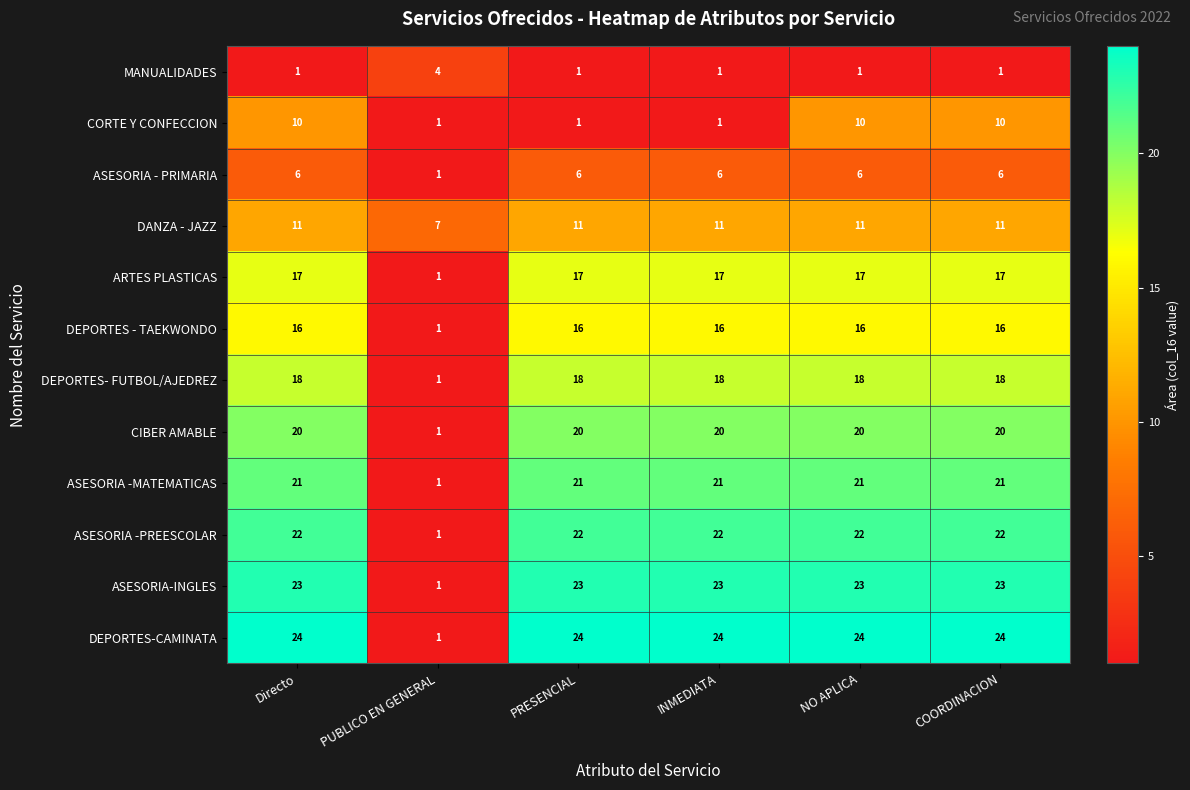

How many data points in ASESORIA - PRIMARIA are less than 6?

1